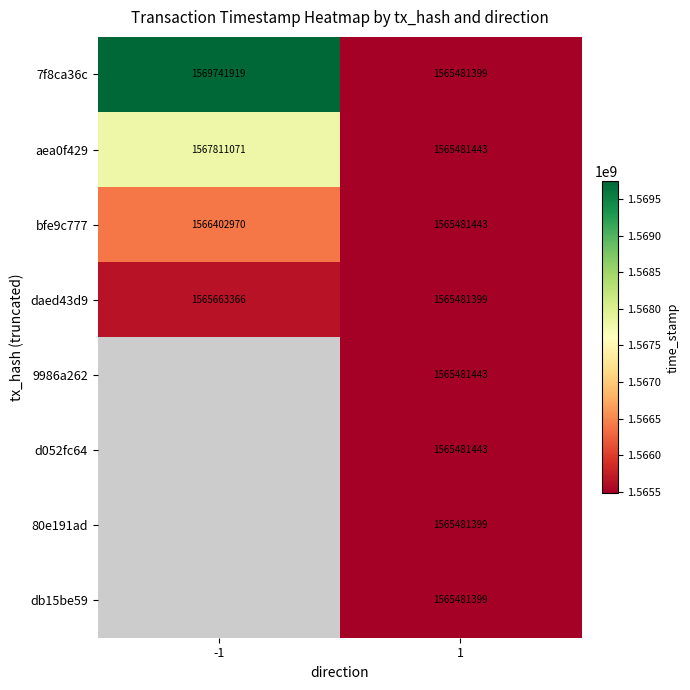

What is the smallest value displayed?

1565481399.0